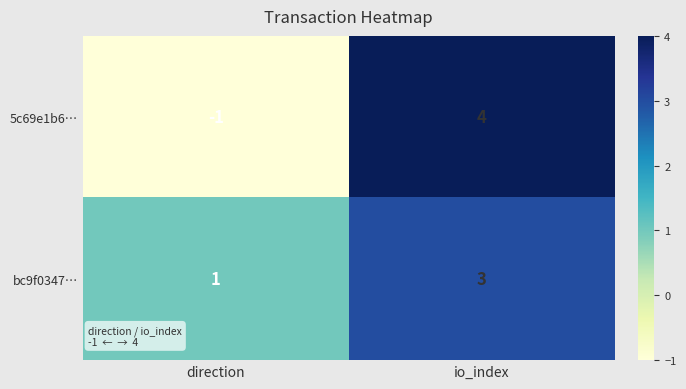

Reading left to right, transcribe all the data shown in this chart.

5c69e1b6…: direction=-1	io_index=4
bc9f0347…: direction=1	io_index=3